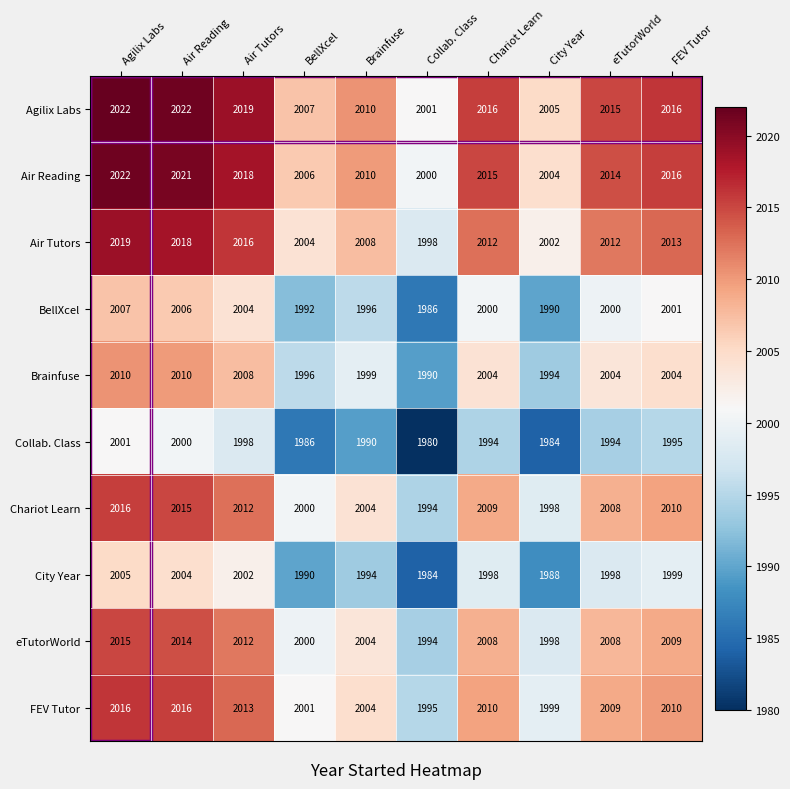

What is the total value across all series at Agilix Labs?

20133